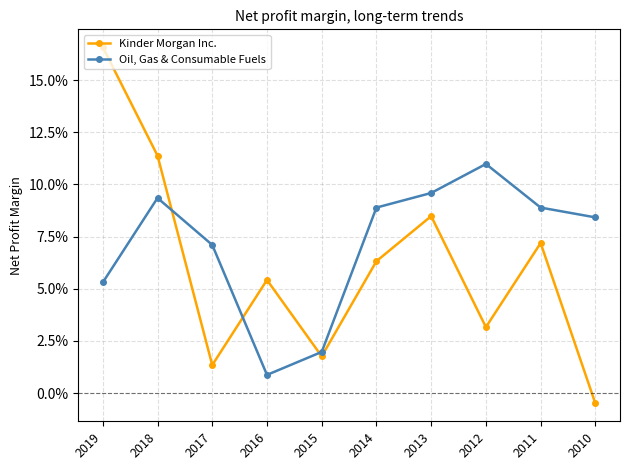

True or false: Oil, Gas & Consumable Fuels has more than 1 points higher than both neighbors.

True